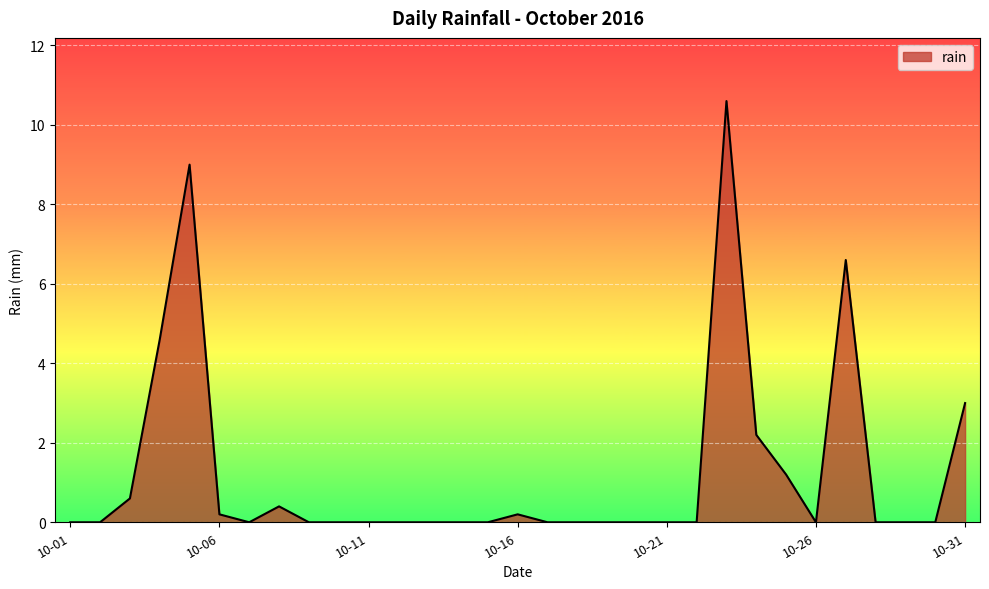

What is the average value?

1.2